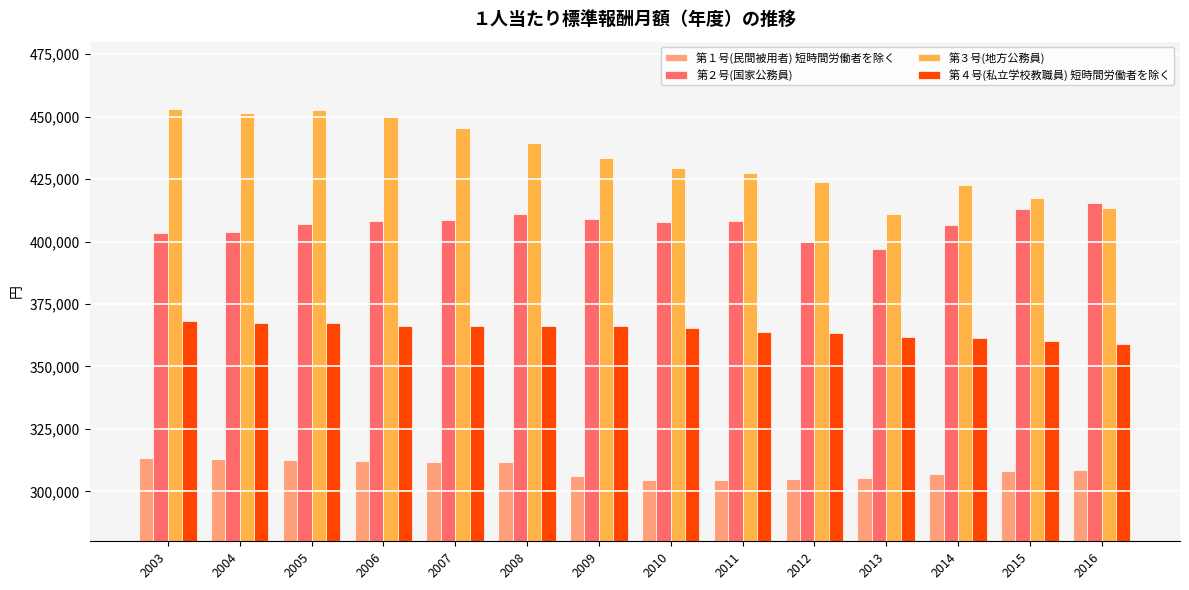

How many data points in 第４号(私立学校教職員) 短時間労働者を除く are less than 366093?

7